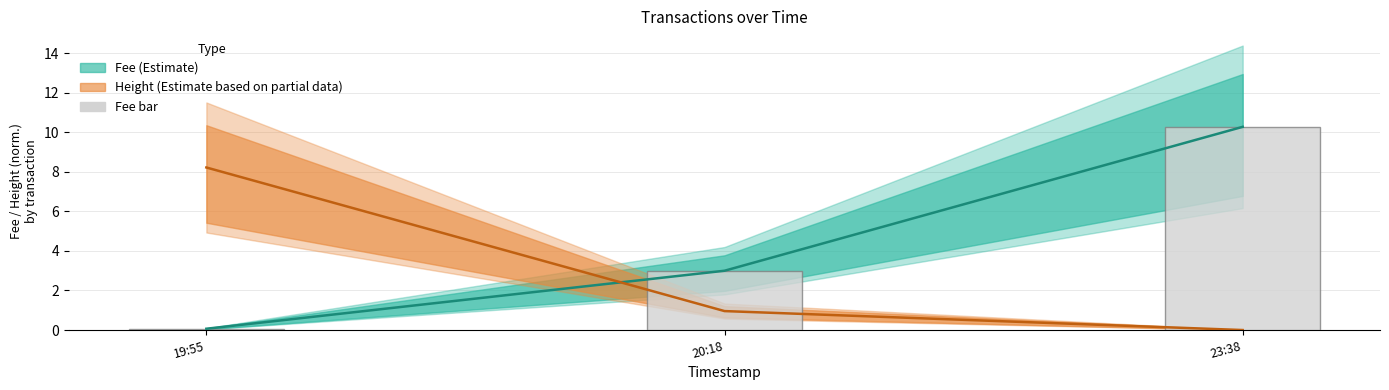

Which has a higher value, 19:55 or 20:18?

20:18